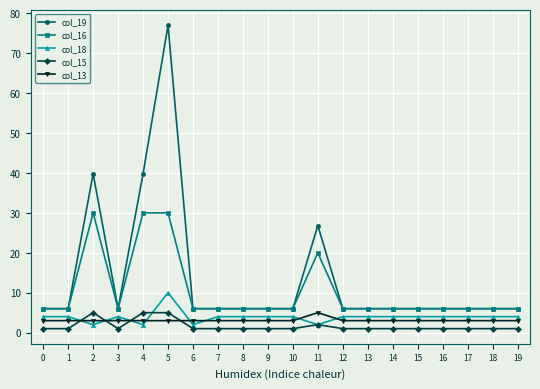

Reading left to right, extract all data points from this chart.

col_19: 0=6.0	1=6.0	2=39.8	3=6.0	4=39.8	5=77.0	6=6.0	7=6.0	8=6.0	9=6.0	10=6.0	11=26.8	12=6.0	13=6.0	14=6.0	15=6.0	16=6.0	17=6.0	18=6.0	19=6.0
col_16: 0=6.0	1=6.0	2=30.0	3=6.0	4=30.0	5=30.0	6=6.0	7=6.0	8=6.0	9=6.0	10=6.0	11=20.0	12=6.0	13=6.0	14=6.0	15=6.0	16=6.0	17=6.0	18=6.0	19=6.0
col_18: 0=4.0	1=4.0	2=2.0	3=4.0	4=2.0	5=10.0	6=2.0	7=4.0	8=4.0	9=4.0	10=4.0	11=2.0	12=4.0	13=4.0	14=4.0	15=4.0	16=4.0	17=4.0	18=4.0	19=4.0
col_15: 0=1.0	1=1.0	2=5.0	3=1.0	4=5.0	5=5.0	6=1.0	7=1.0	8=1.0	9=1.0	10=1.0	11=2.0	12=1.0	13=1.0	14=1.0	15=1.0	16=1.0	17=1.0	18=1.0	19=1.0
col_13: 0=3.0	1=3.0	2=3.0	3=3.0	4=3.0	5=3.0	6=3.0	7=3.0	8=3.0	9=3.0	10=3.0	11=5.0	12=3.0	13=3.0	14=3.0	15=3.0	16=3.0	17=3.0	18=3.0	19=3.0